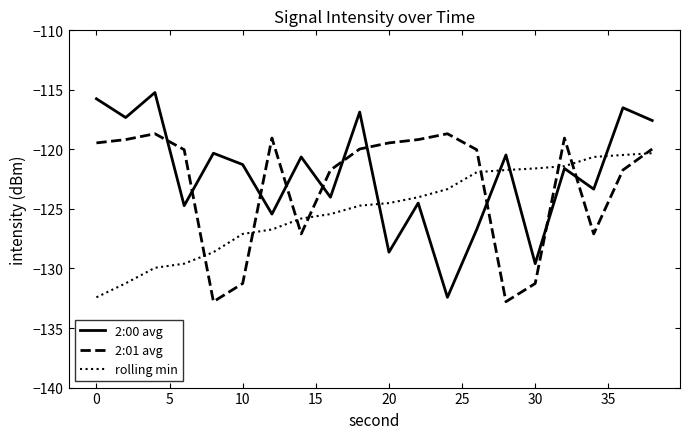

List the series in order of their peak value, lowest first.

rolling min, 2:01 avg, 2:00 avg